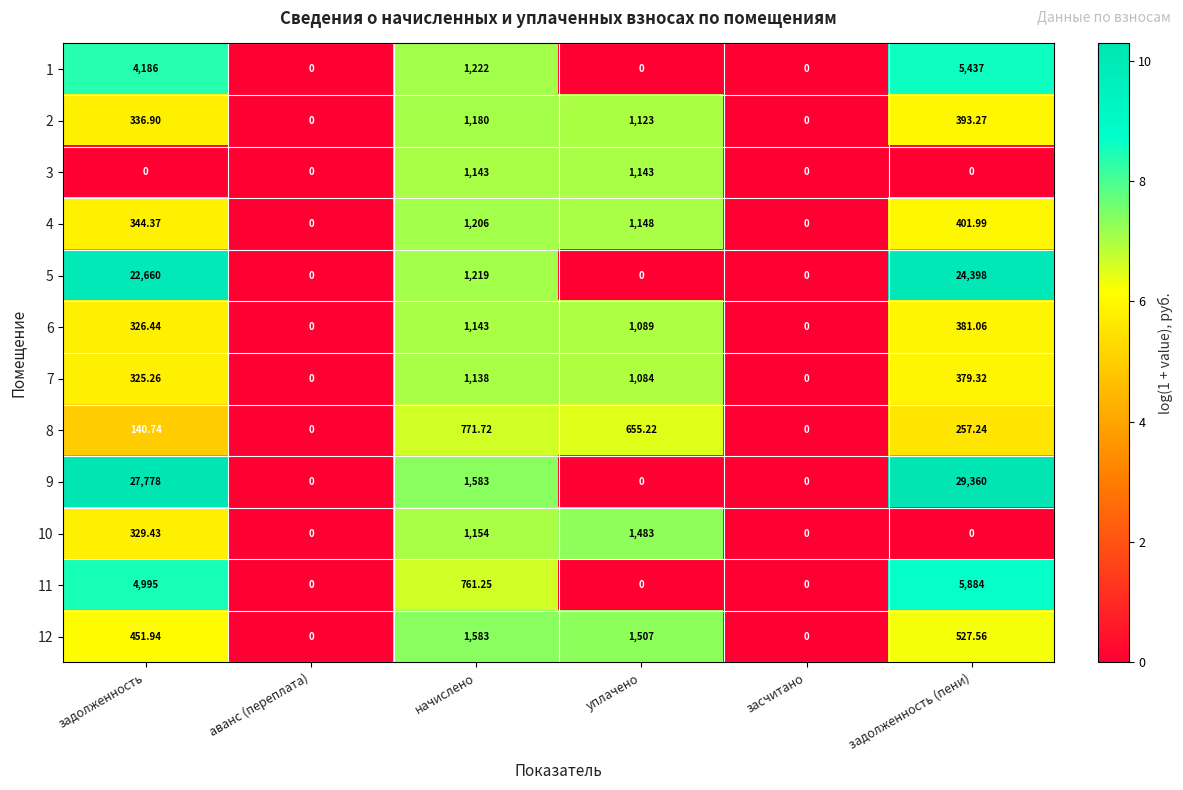

At which label does 5 first exceed 1219?

задолженность